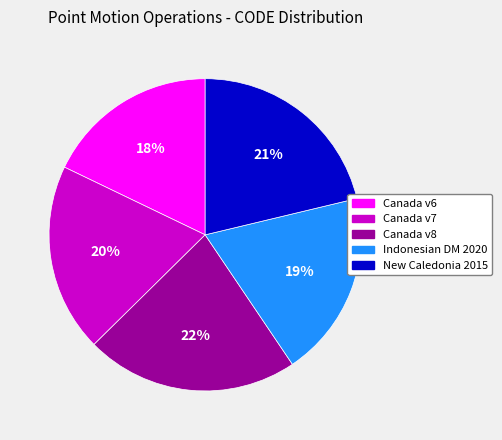

To the nearest percent, what is the difference between the largest and smallest slice percentages?

4%